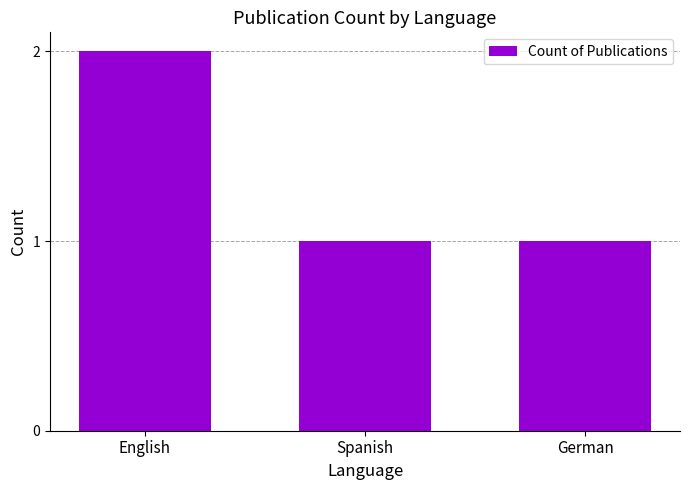

Which category has the highest value across all series?

English